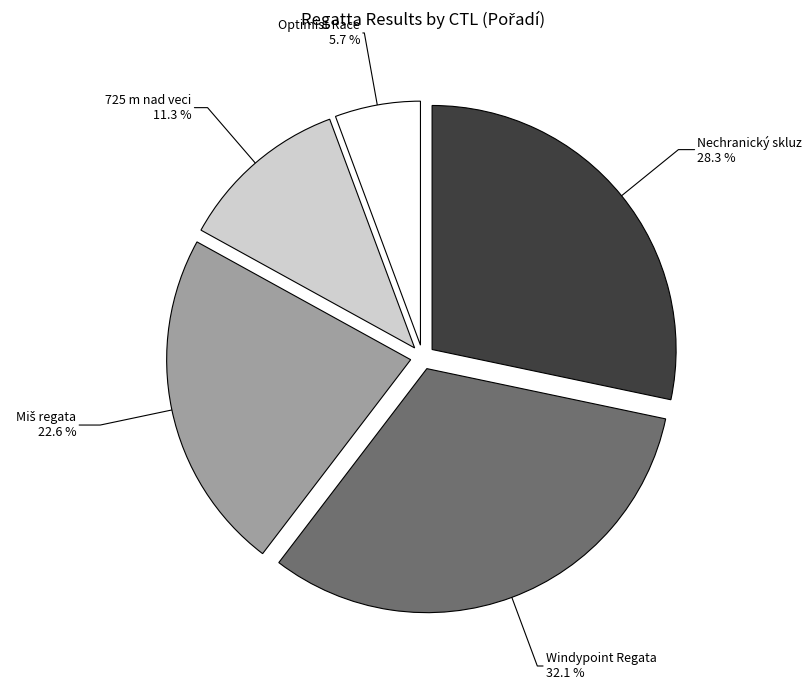

Is there any slice that represents more than half of the pie?

No